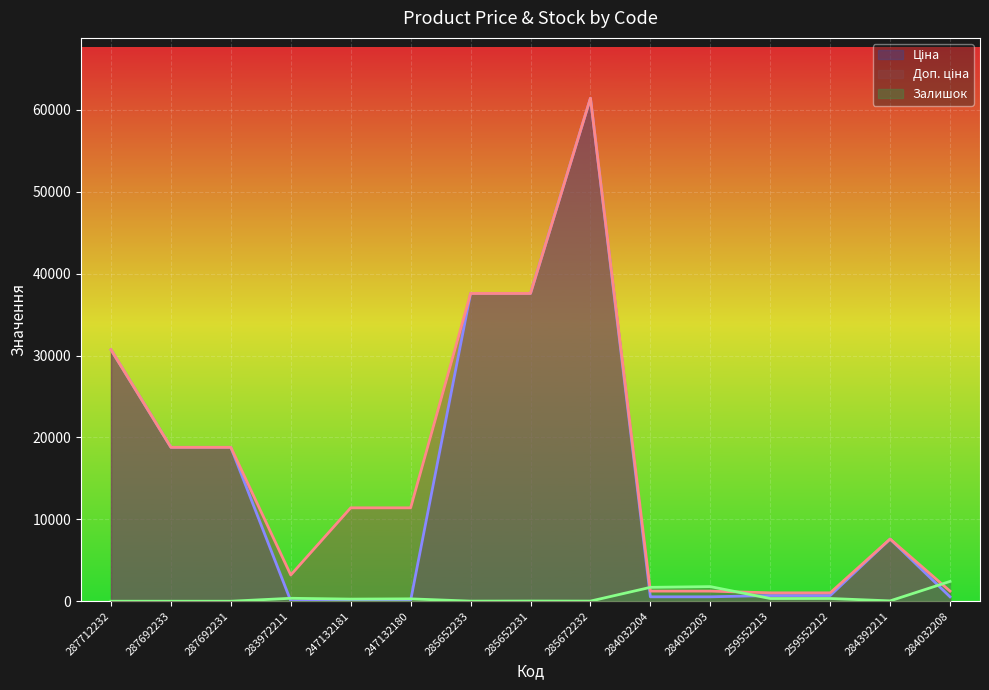

How many values in the Ціна series exceed 693?

9